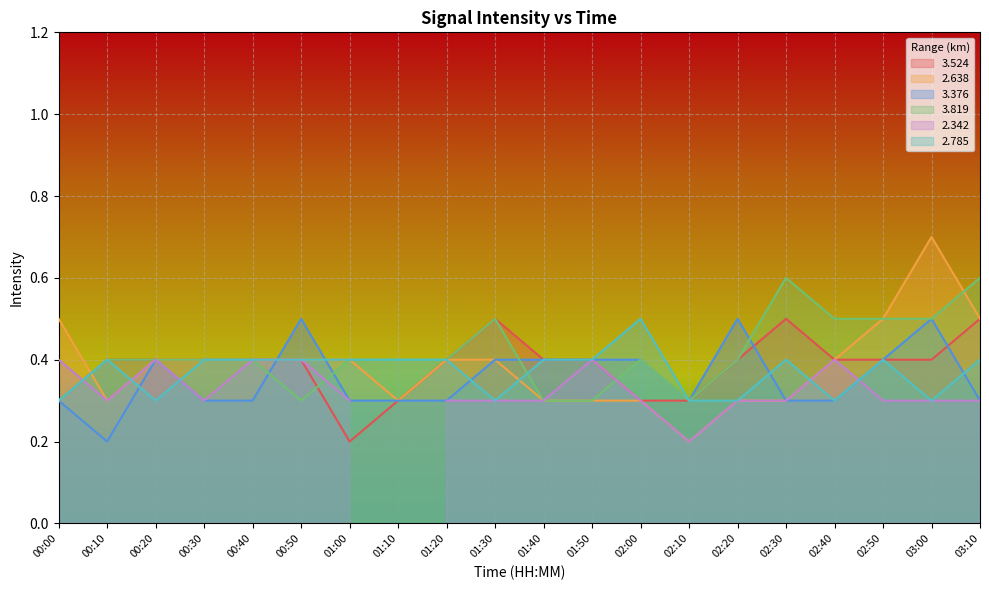

The 3.524 series shows 0.7 at 01:50. True or false?

False